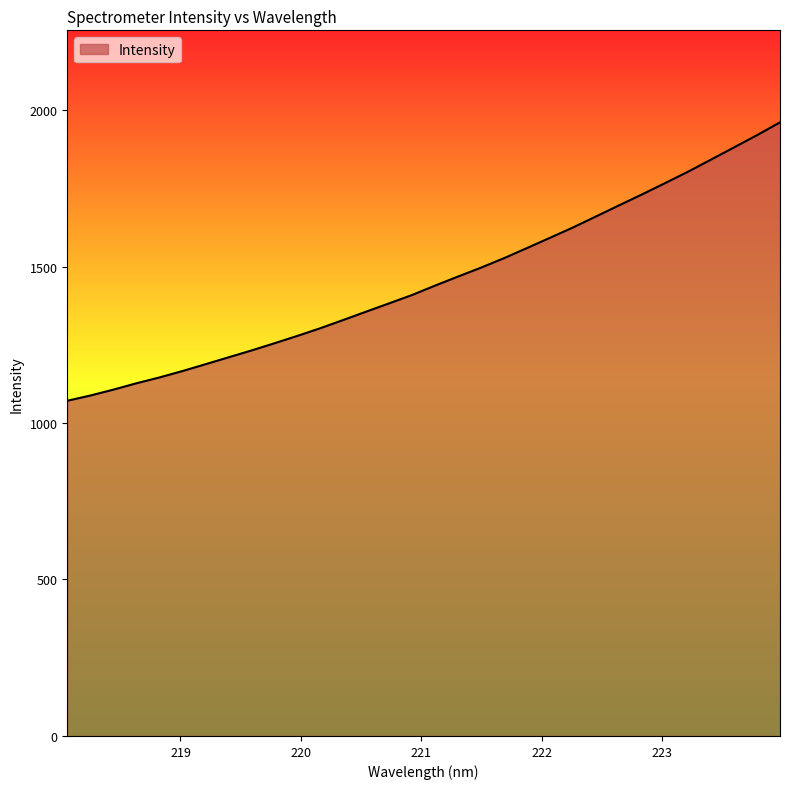

Reading left to right, transcribe all the data shown in this chart.

1071.1	1087.8	1106.6	1126.9	1145.5	1166.0	1187.7	1209.8	1231.7	1254.8	1278.4	1303.0	1329.4	1356.1	1382.7	1409.5	1439.5	1468.4	1496.9	1527.2	1559.6	1592.3	1625.3	1660.4	1695.8	1730.8	1766.7	1803.2	1841.9	1880.7	1919.8	1960.7